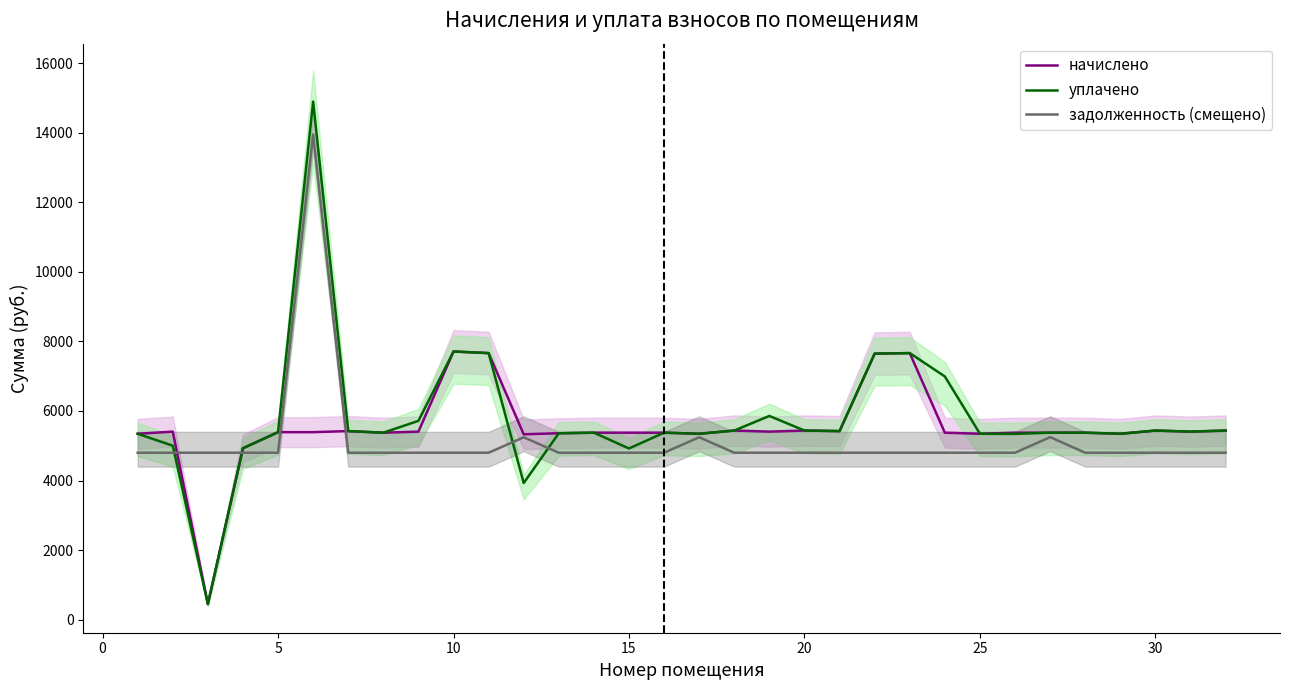

What is the lowest value of the начислено series?

448.0